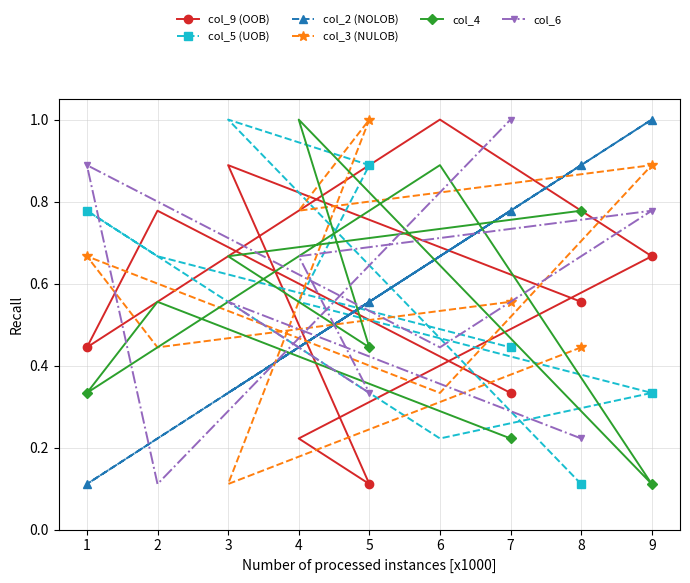

List the labels in order of col_2 (NOLOB) value, smallest first.

1, 2, 3, 4, 5, 6, 7, 8, 9